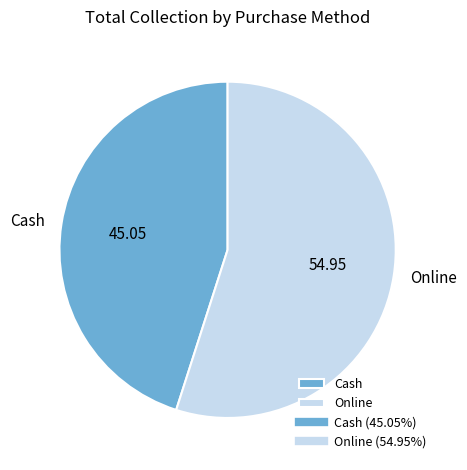

What is the smallest slice in the pie chart?

Cash